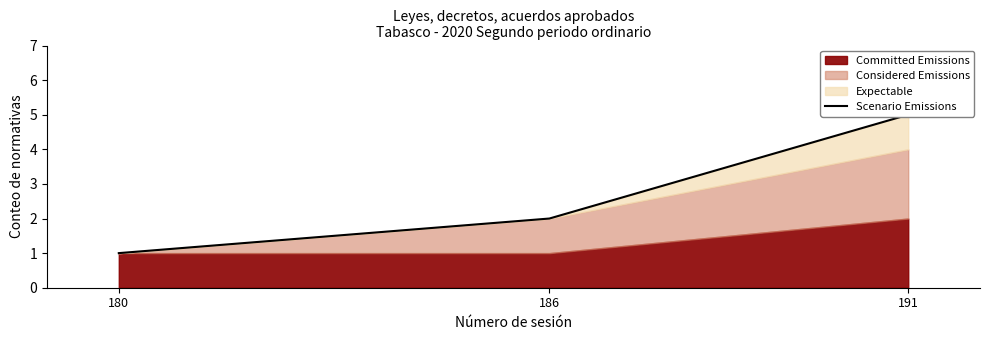

What is the value of the 1st point from the left?

1